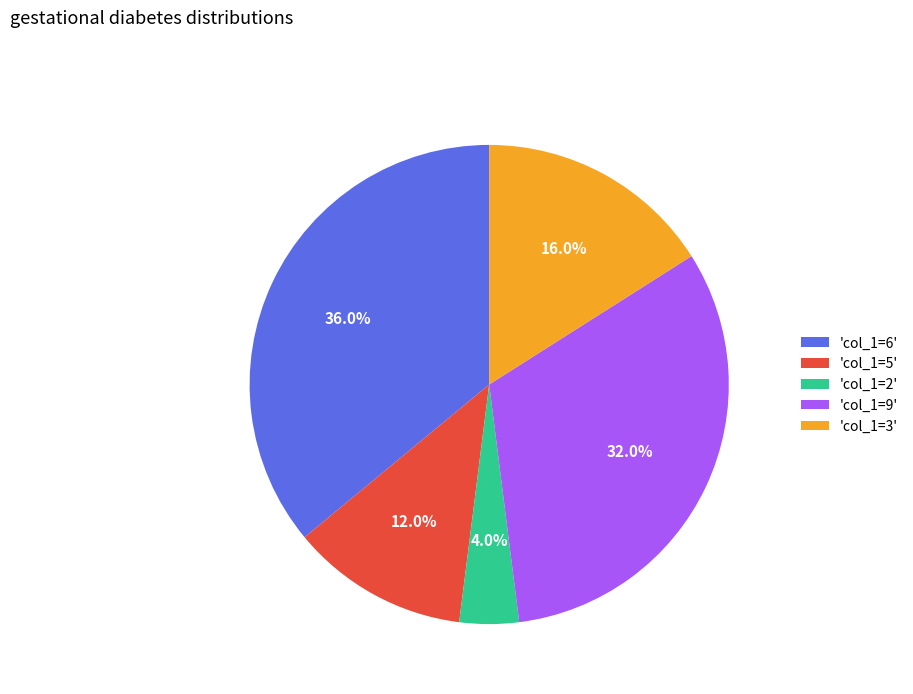

What percentage is NOT represented by 'col_1=5'?

88.0%